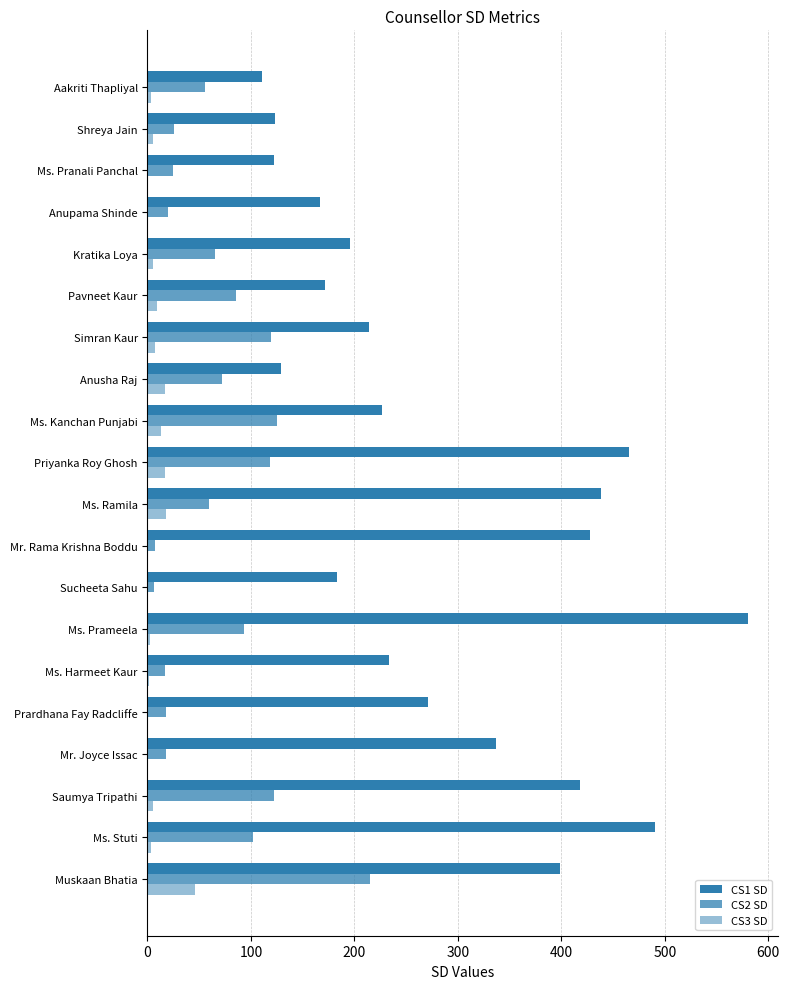

How many data points does each series have?

20